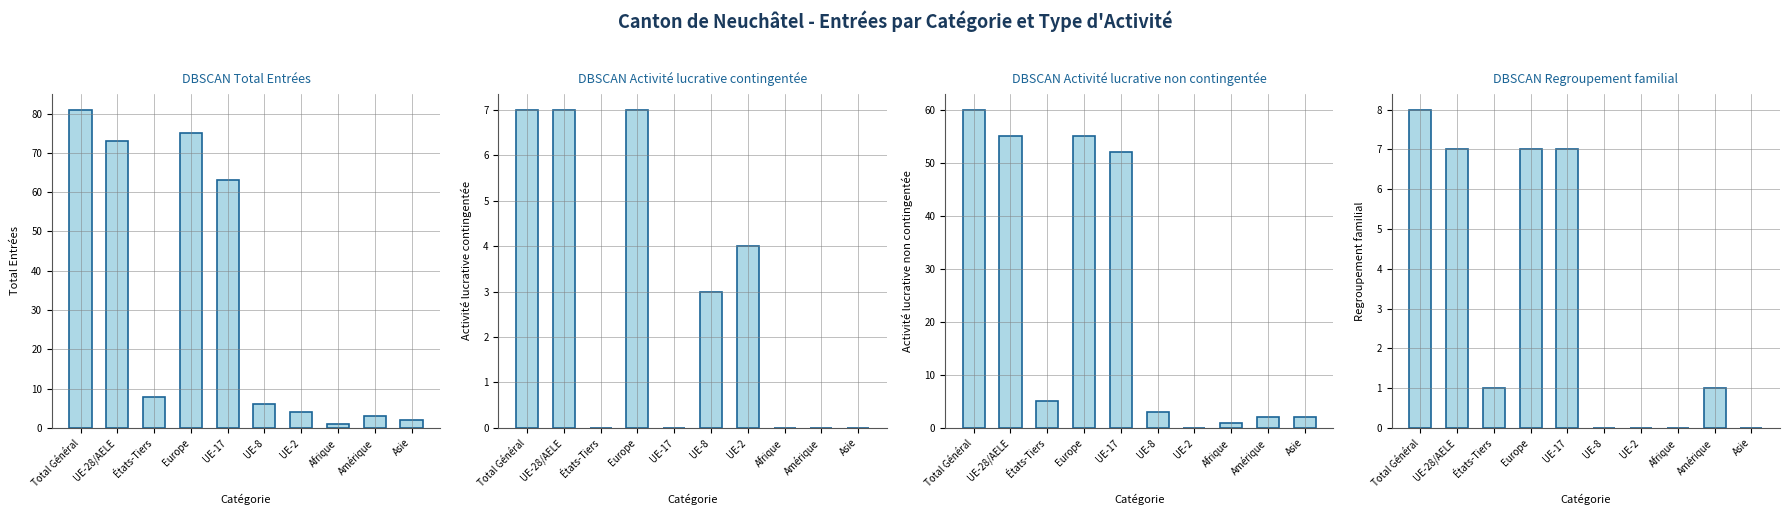

Where is Regroupement familial nearest to the value 4?

UE-28/AELE